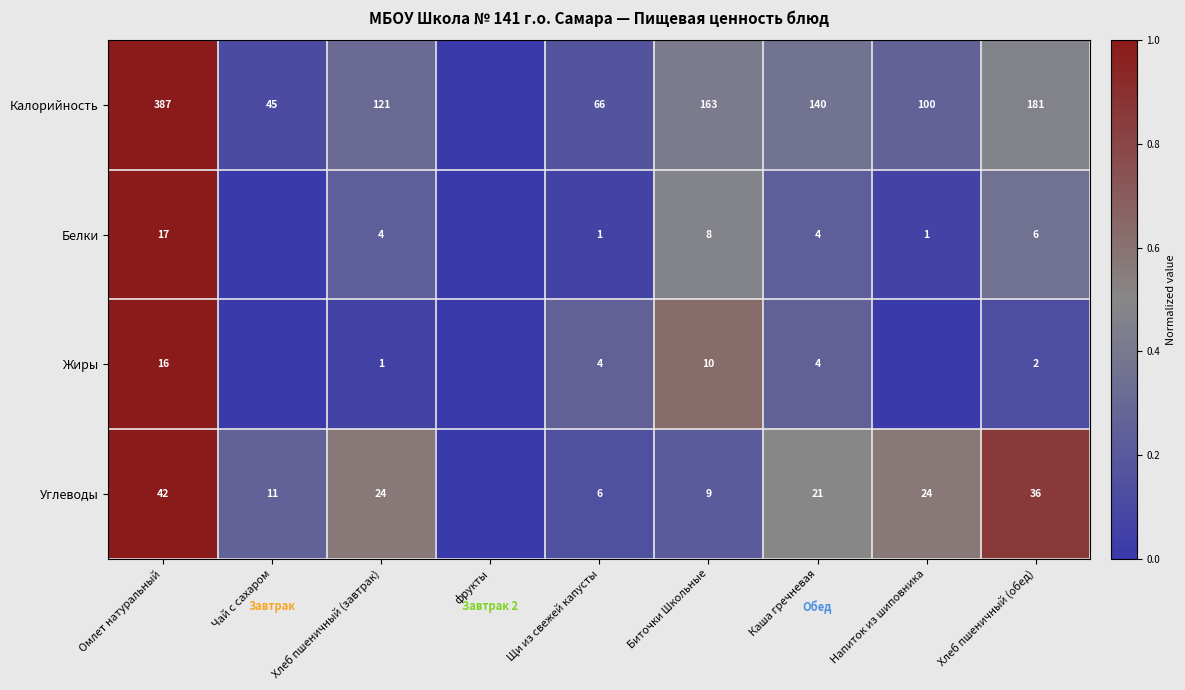

What is the difference between the highest and lowest values at Щи из свежей капусты?

65